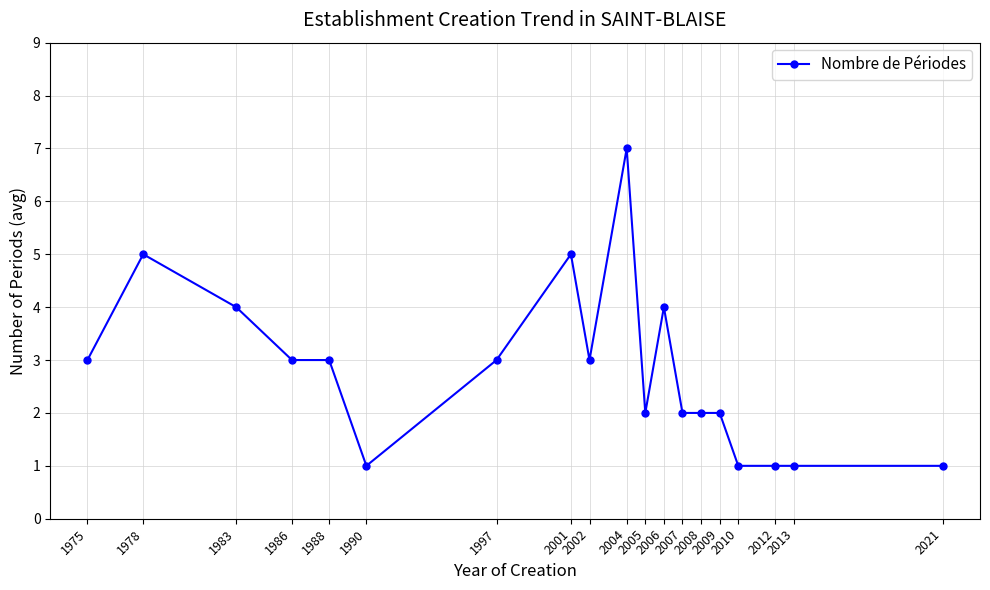

Reading right to left, what are all the values shown in this chart?

1	1	1	1	2	2	2	4	2	7	3	5	3	1	3	3	4	5	3